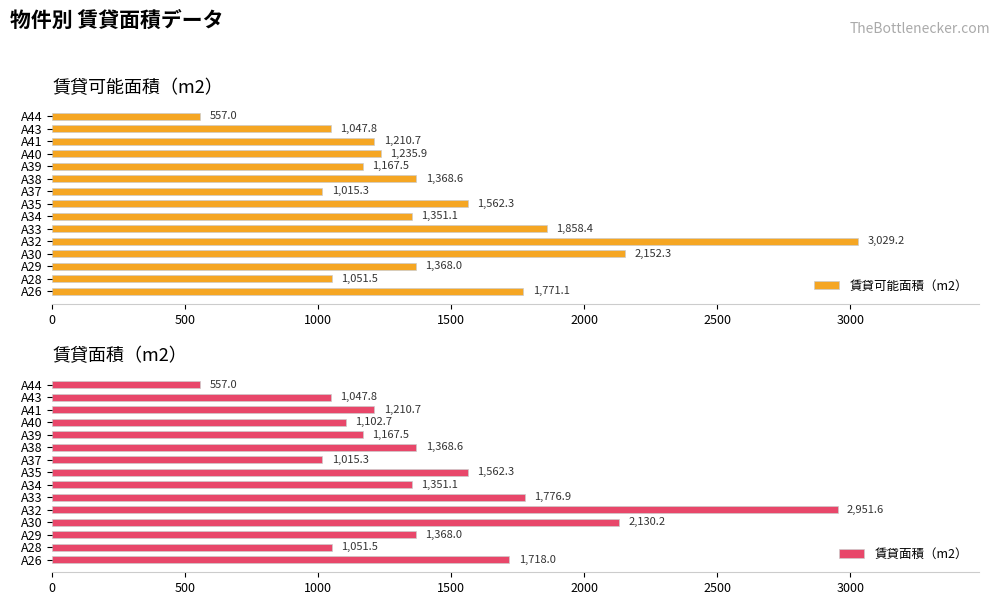

What is the lowest value of the 賃貸可能面積（m2） series?

557.0